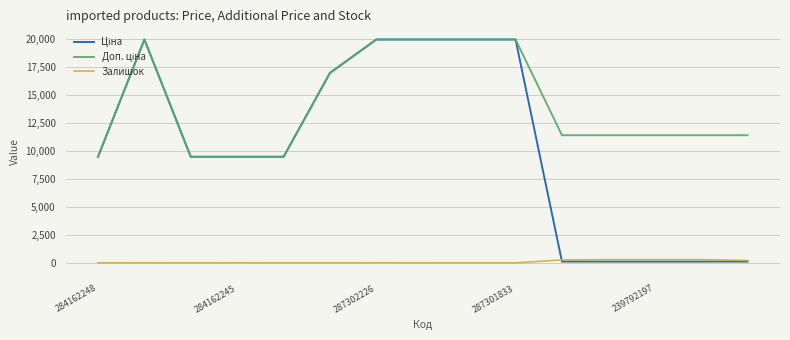

How many lines are shown in the chart?

3